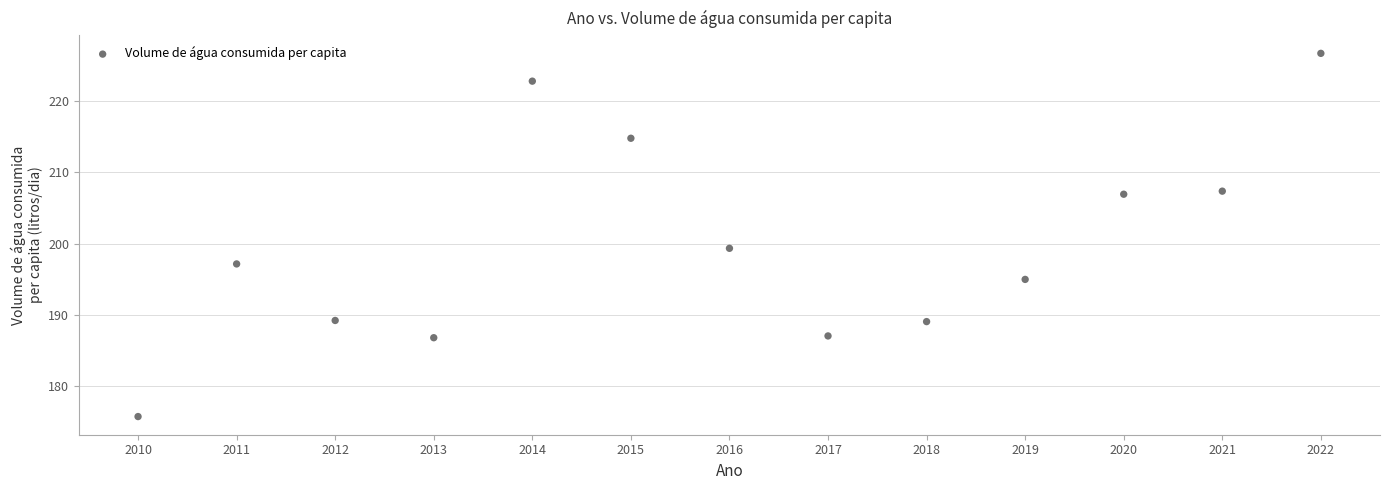

What Y value in the scatter plot is closest to 201?

199.3